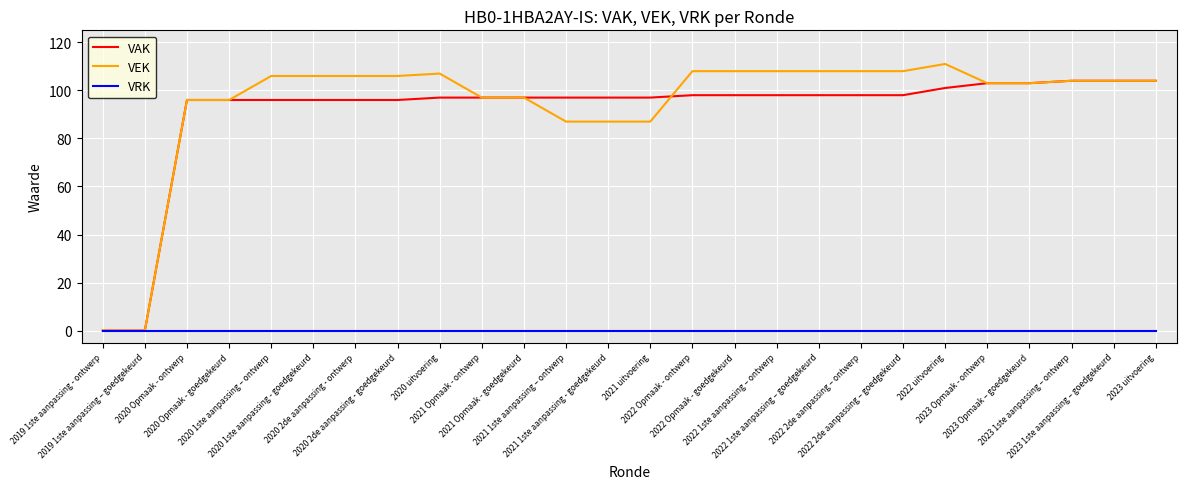

What are all the series names shown in the legend?

VAK, VEK, VRK